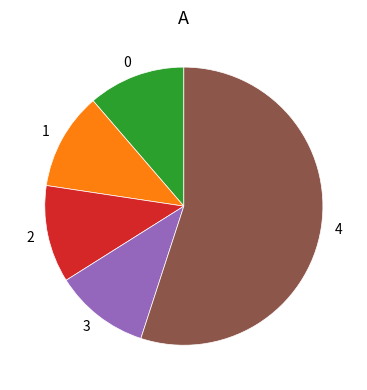

How many slices are in this pie chart?

5